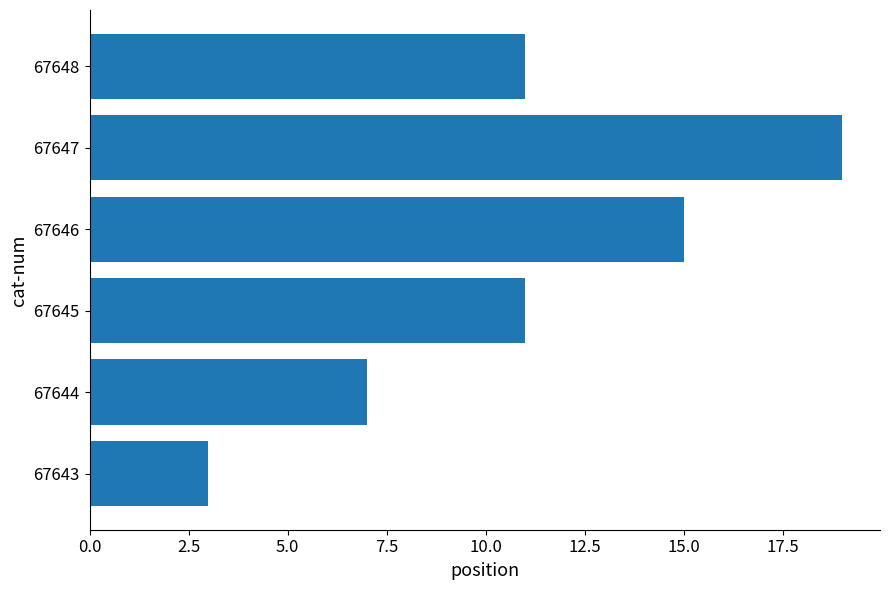

Which label corresponds to the largest value in the chart?

67647